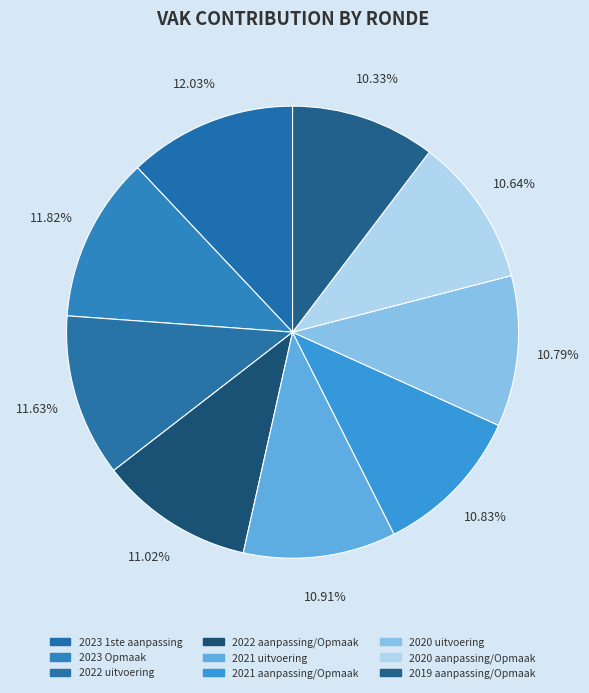

Rank the categories by value from highest to lowest.

2023 1ste aanpassing, 2023 Opmaak, 2022 uitvoering, 2022 aanpassing/Opmaak, 2021 uitvoering, 2021 aanpassing/Opmaak, 2020 uitvoering, 2020 aanpassing/Opmaak, 2019 aanpassing/Opmaak